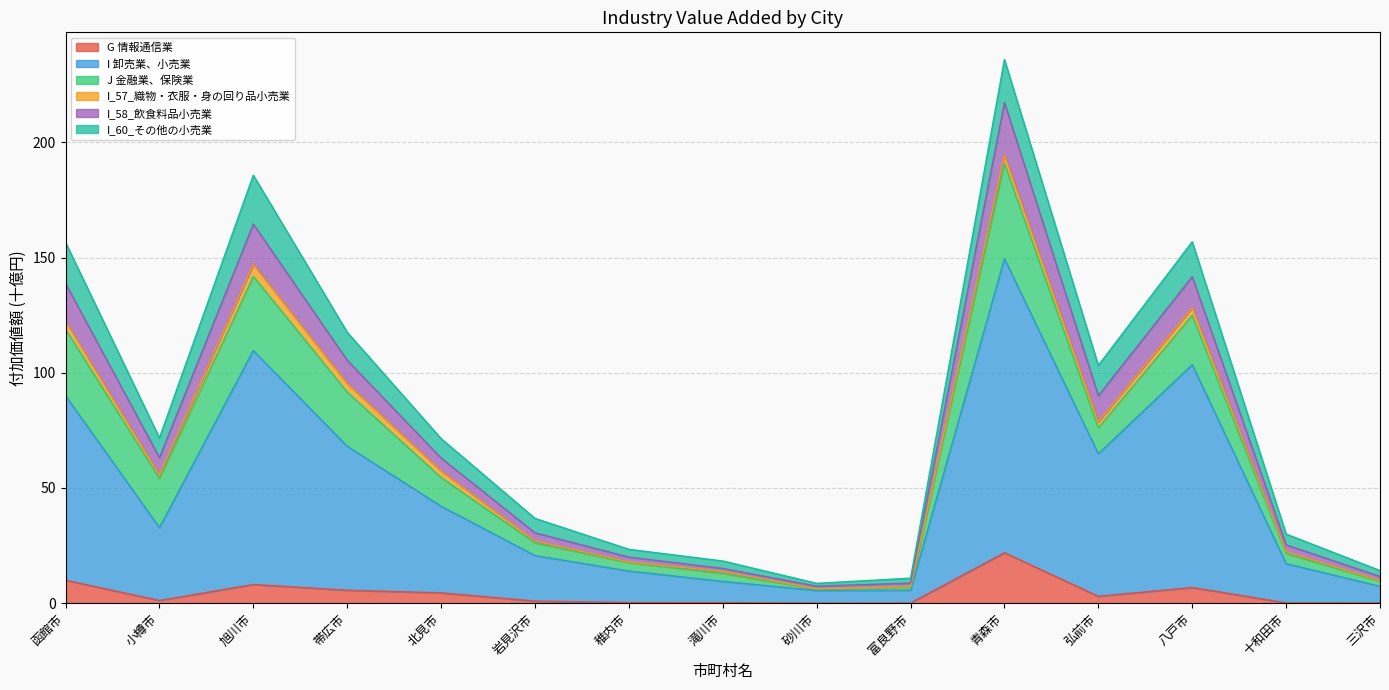

The value of I_58_飲食料品小売業 at 三沢市 is 7.3. True or false?

False